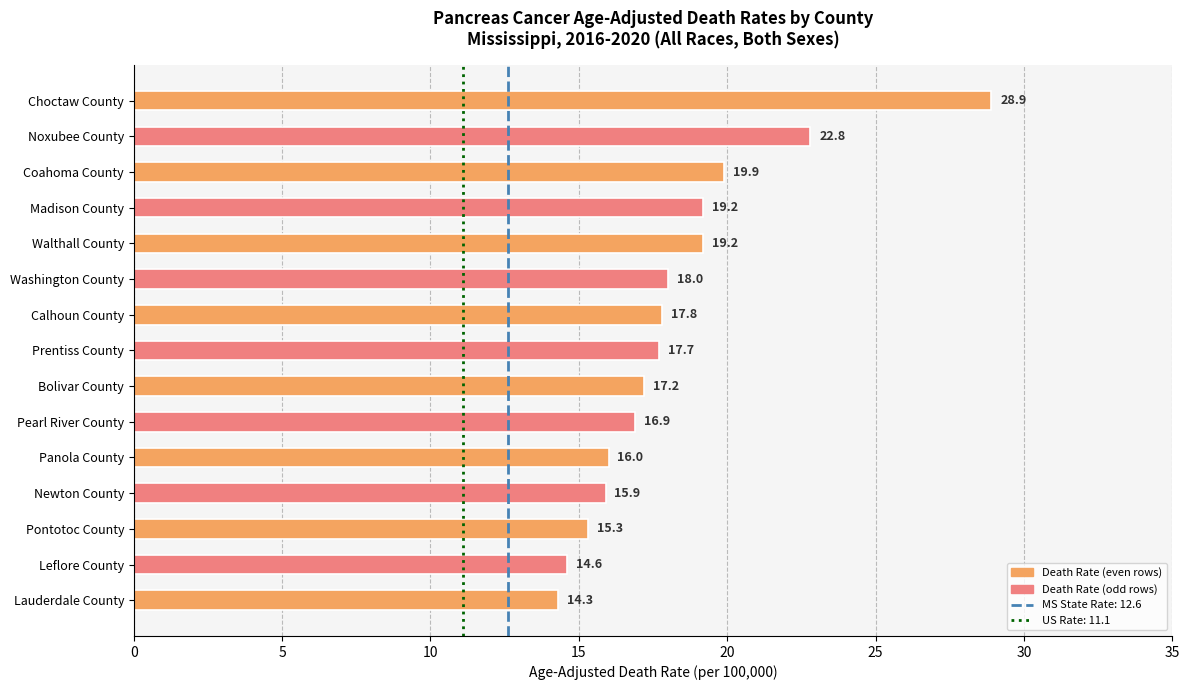

Which label corresponds to the smallest value in the chart?

Lauderdale County